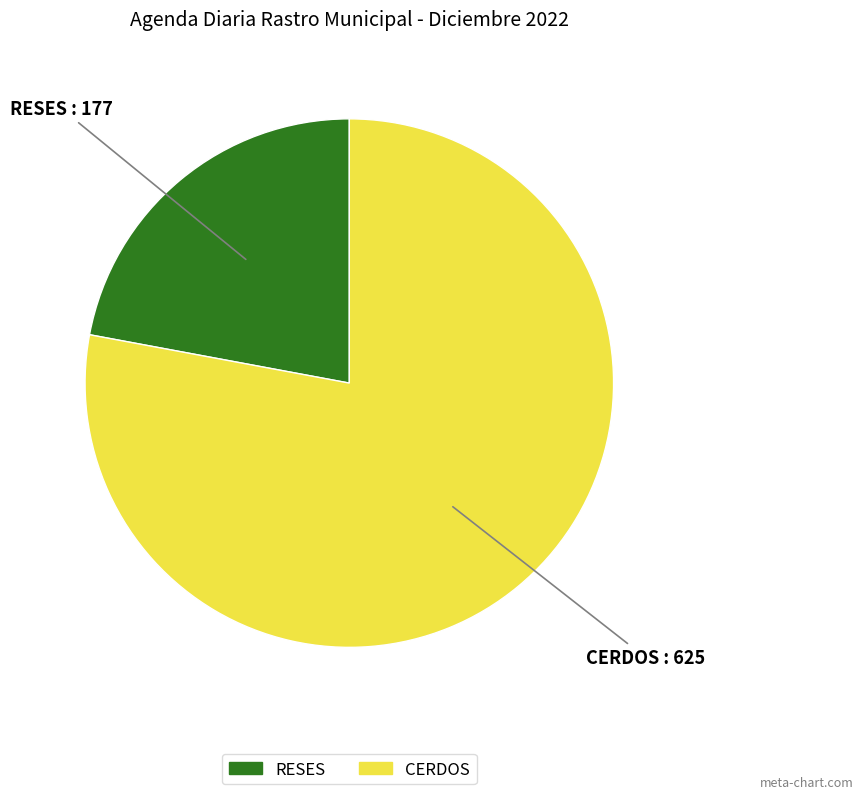

Rank the categories by value from highest to lowest.

CERDOS, RESES